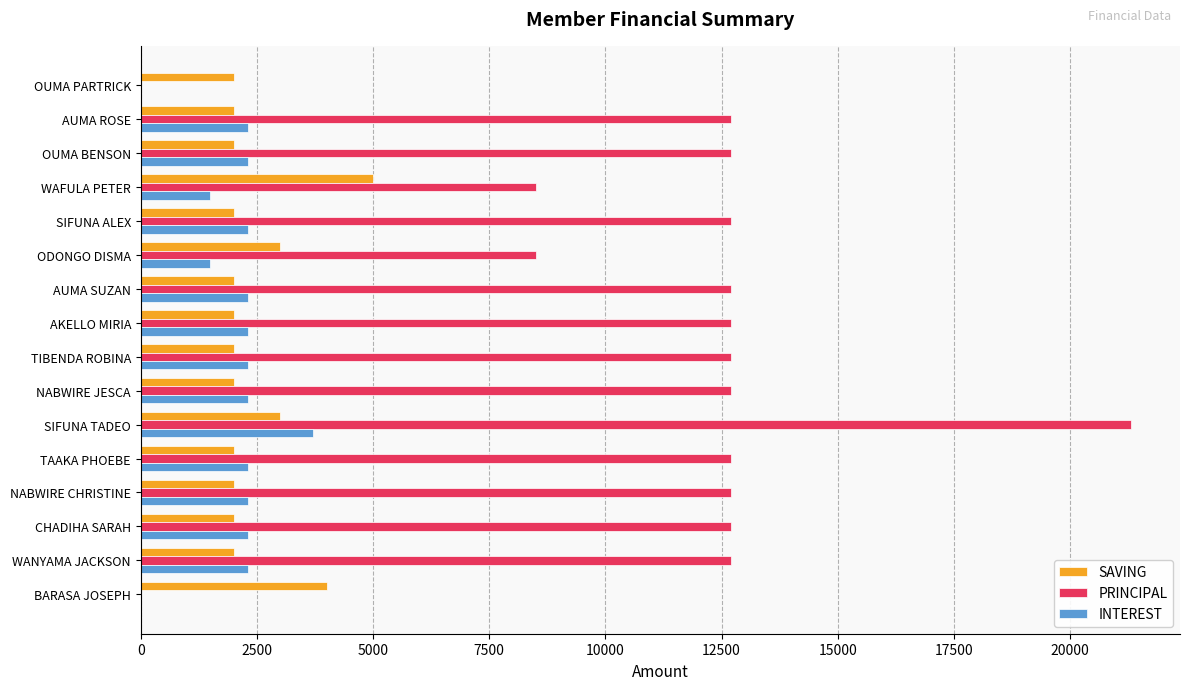

What is the sum of all PRINCIPAL values?

178000